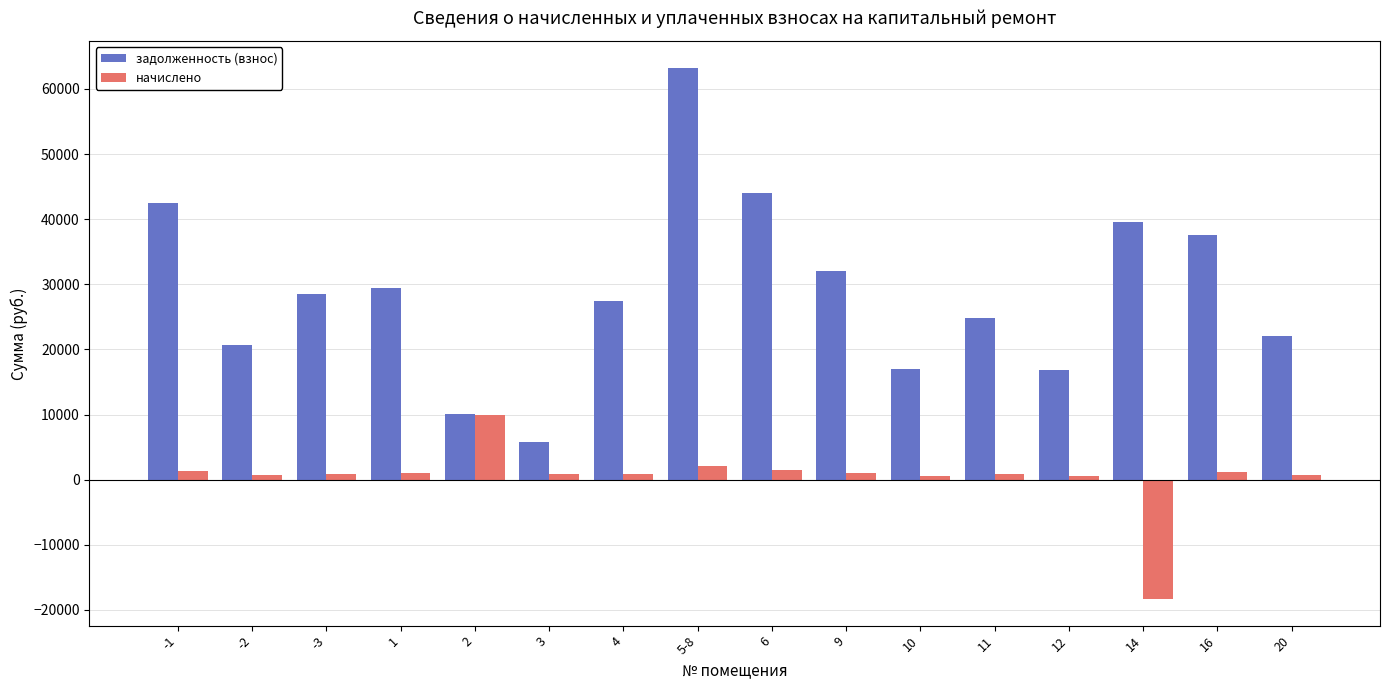

What is the value of the начислено bar at the 4th from the left?

957.9